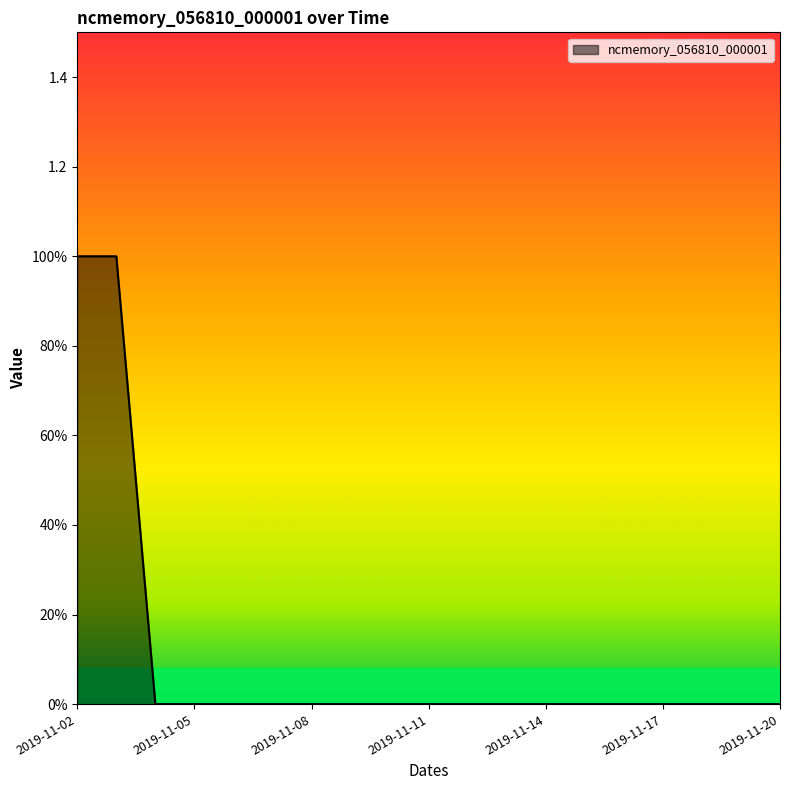

Is this an area chart (filled region under the line)?

Yes